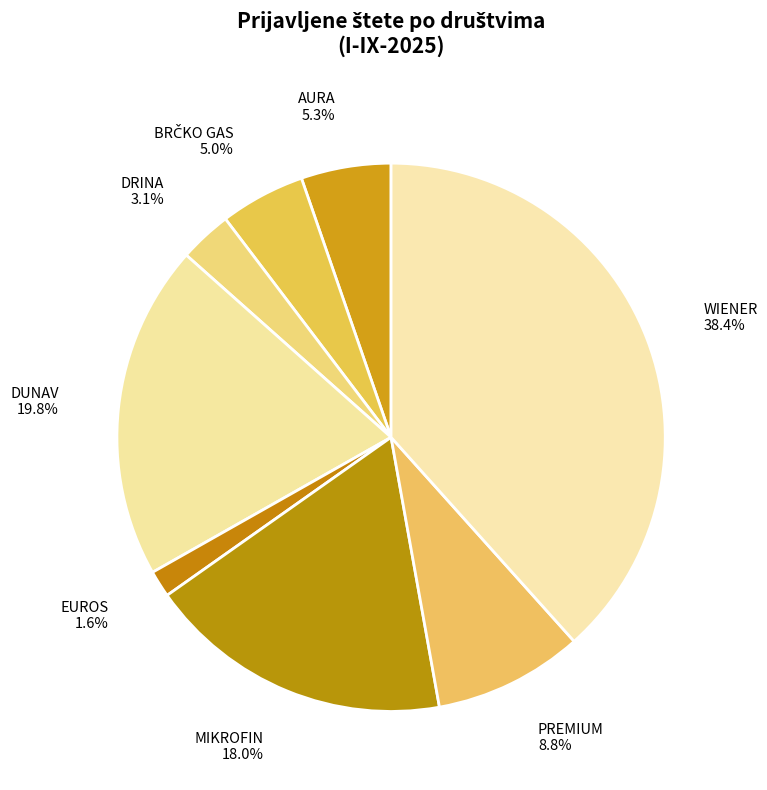

Which slice is the largest?

WIENER